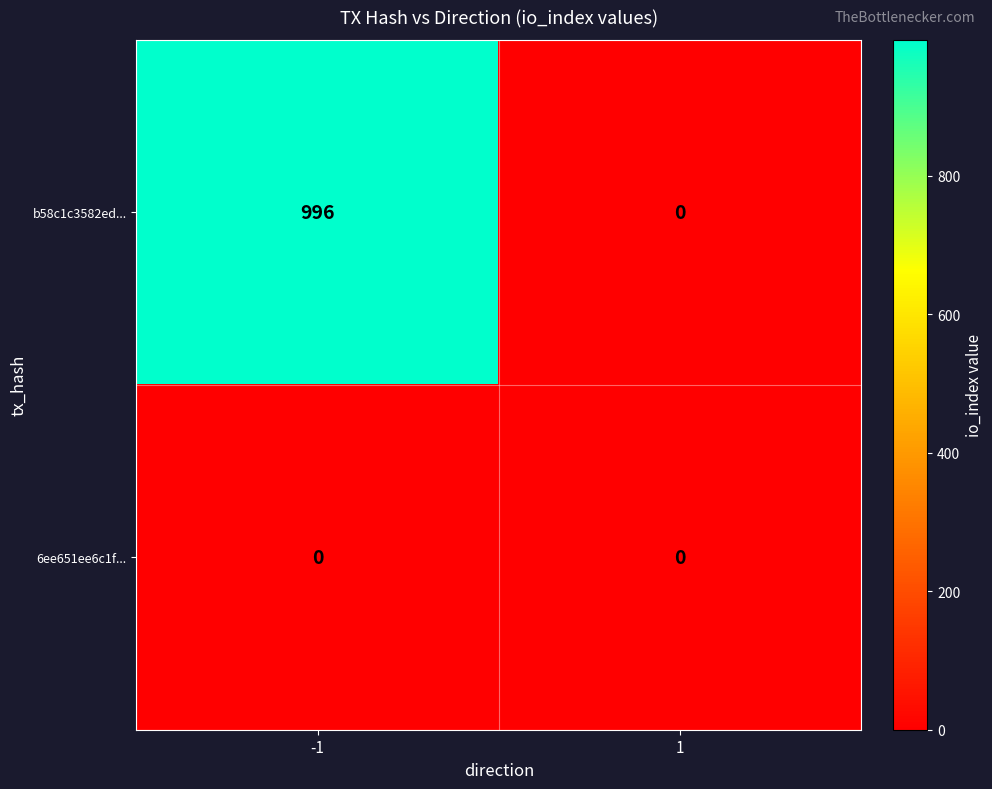

What is the difference between the b58c1c3582ed... values at -1 and 1?

996